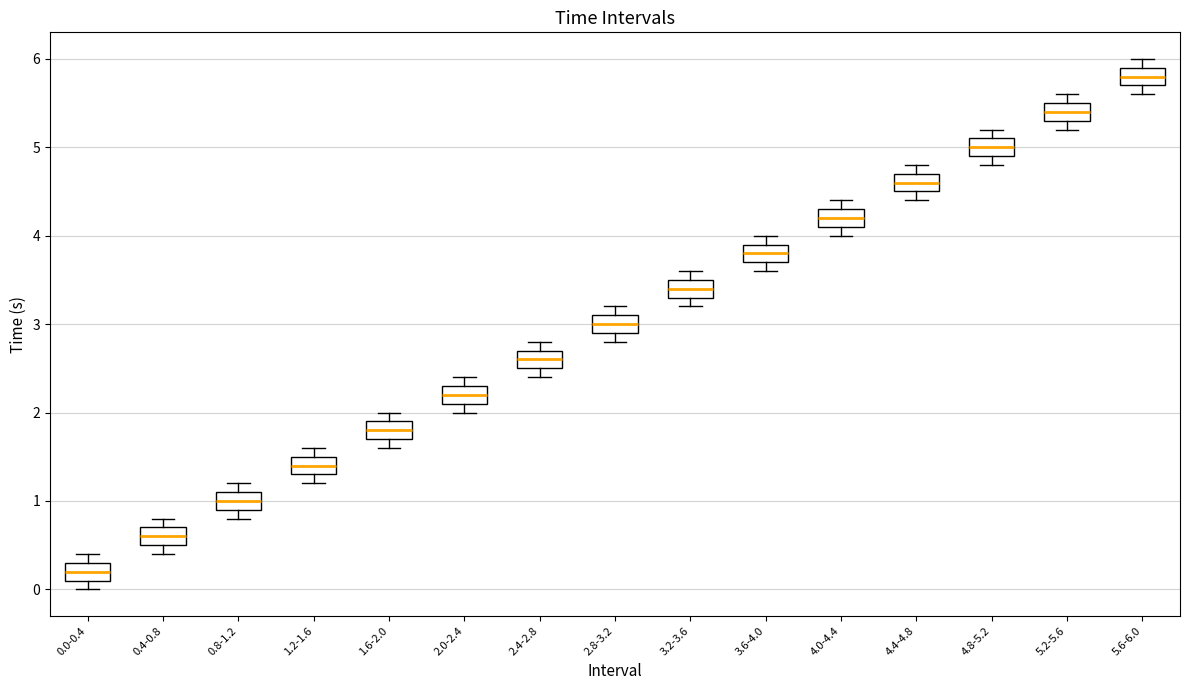

Where is the lower edge of the box for 4.4-4.8 on the y-axis? The values are not printed on the chart, so give them approximately, as read against the axis.

4.5